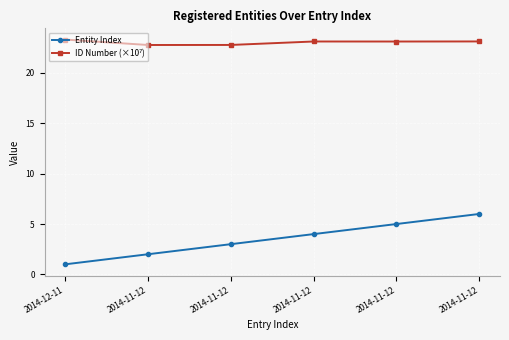

Is this an area chart (filled region under the line)?

No